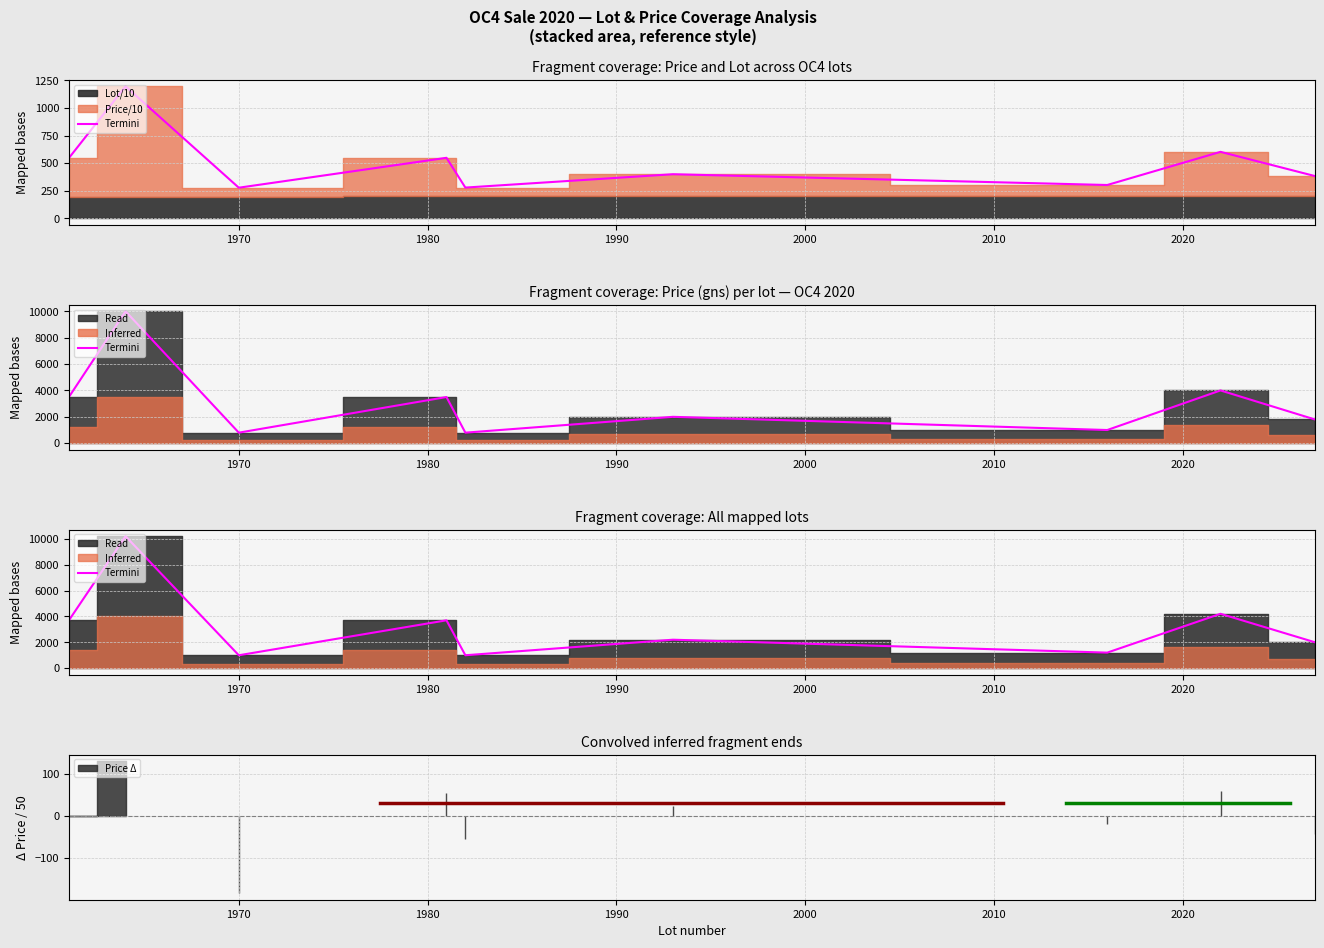

How many lines are shown in the chart?

1